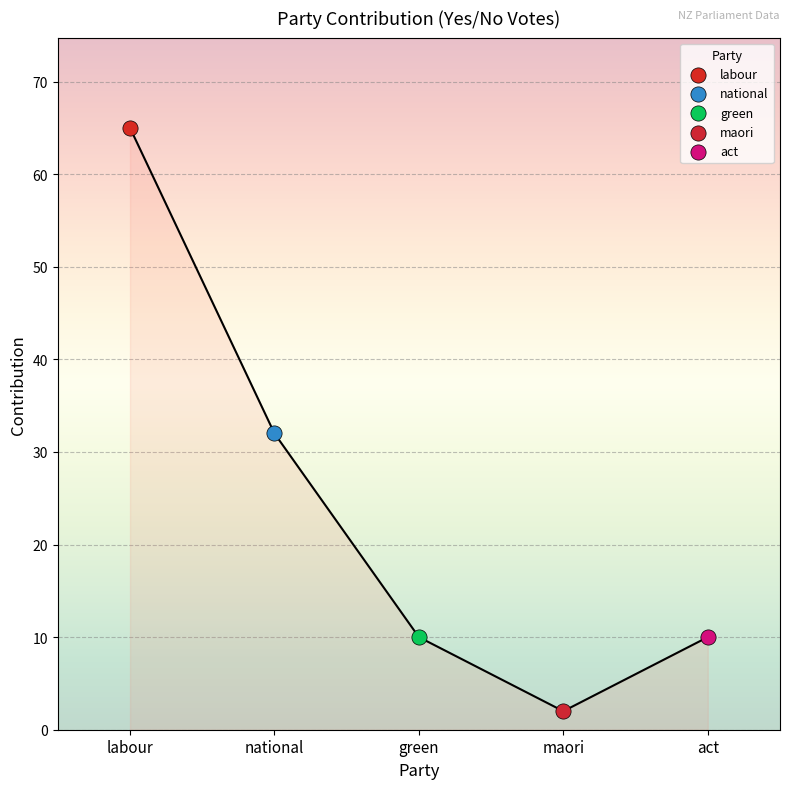

What are all the series names shown in the legend?

labour, national, green, maori, act